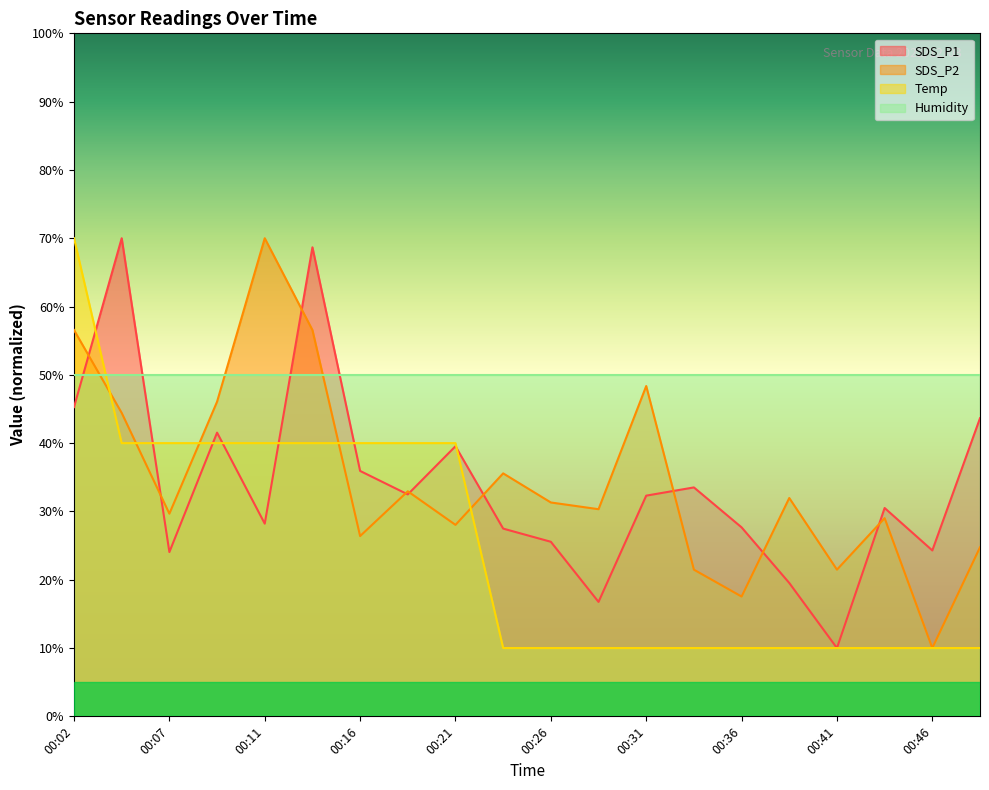

What is the average value of the SDS_P2 series?

34.6